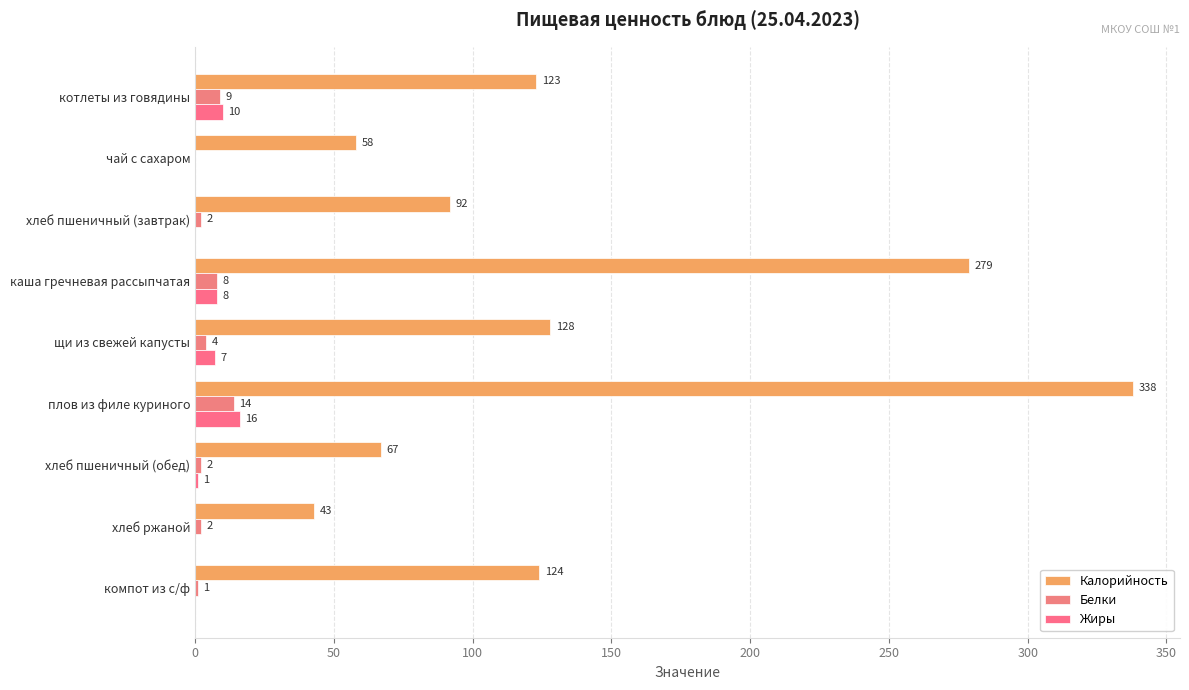

Reading left to right, transcribe all the data shown in this chart.

Калорийность: 123	58	92	279	128	338	67	43	124
Белки: 9	0	2	8	4	14	2	2	1
Жиры: 10	0	0	8	7	16	1	0	0